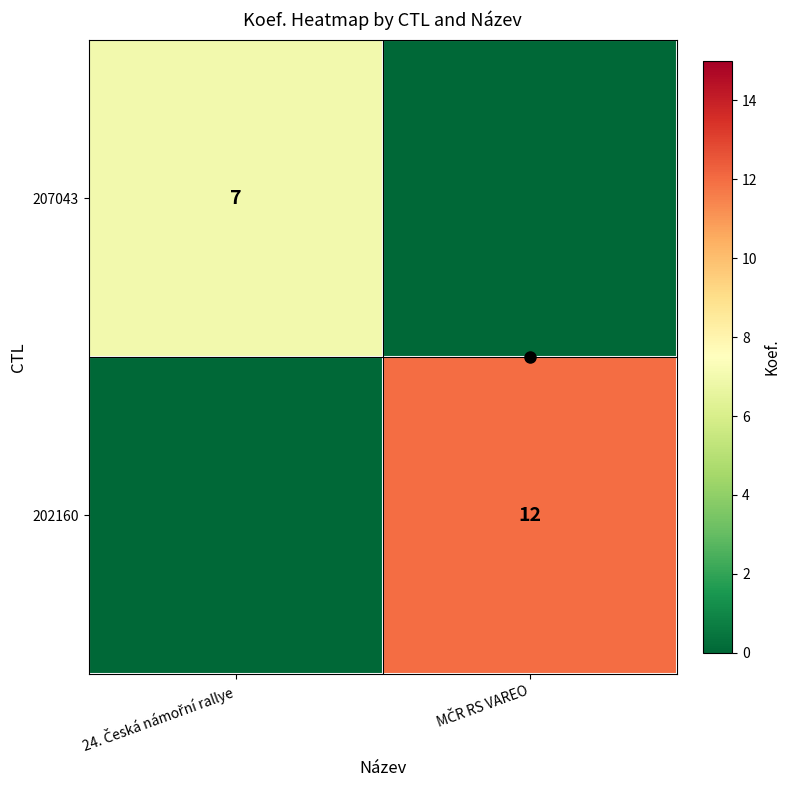

Where is 202160 nearest to the value 6?

24. Česká námořní rallye